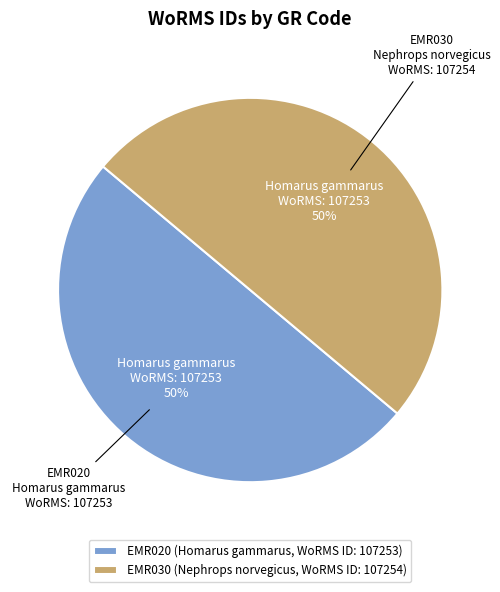

Combined, do EMR030 (Nephrops norvegicus, WoRMS ID: 107254) and EMR020 (Homarus gammarus, WoRMS ID: 107253) account for over 50%?

Yes